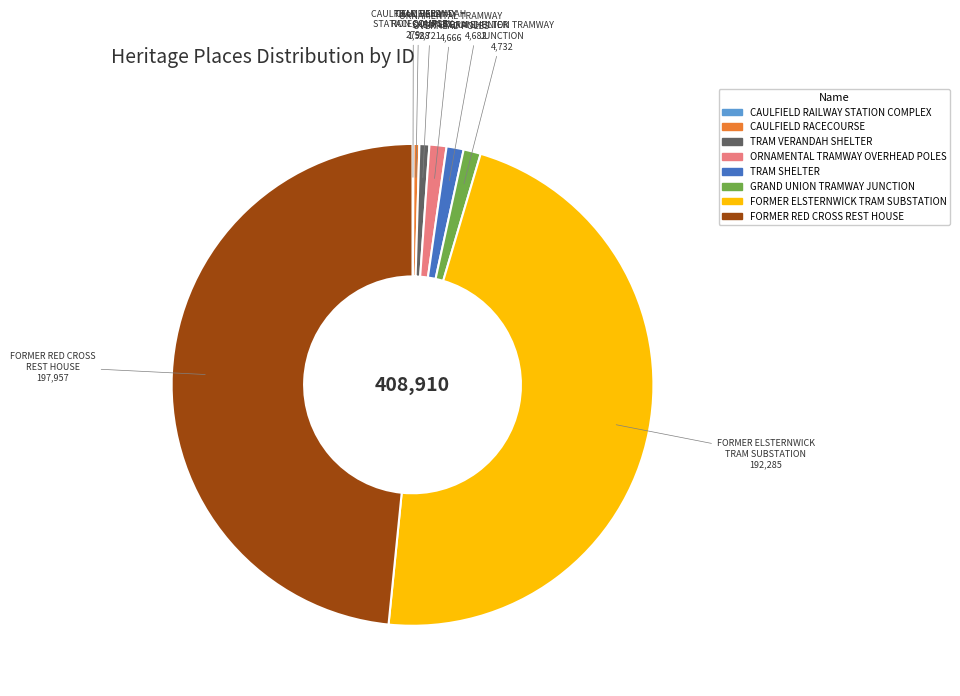

Combined, do FORMER ELSTERNWICK TRAM SUBSTATION and FORMER RED CROSS REST HOUSE account for over 50%?

Yes